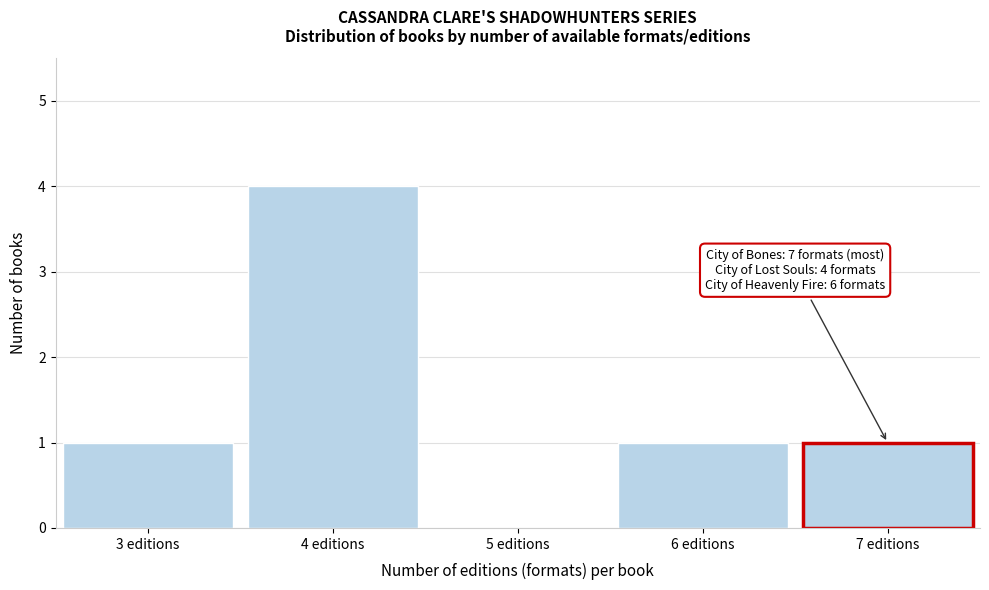

Reading right to left, extract all data points from this chart.

7 editions=1	6 editions=1	5 editions=0	4 editions=4	3 editions=1